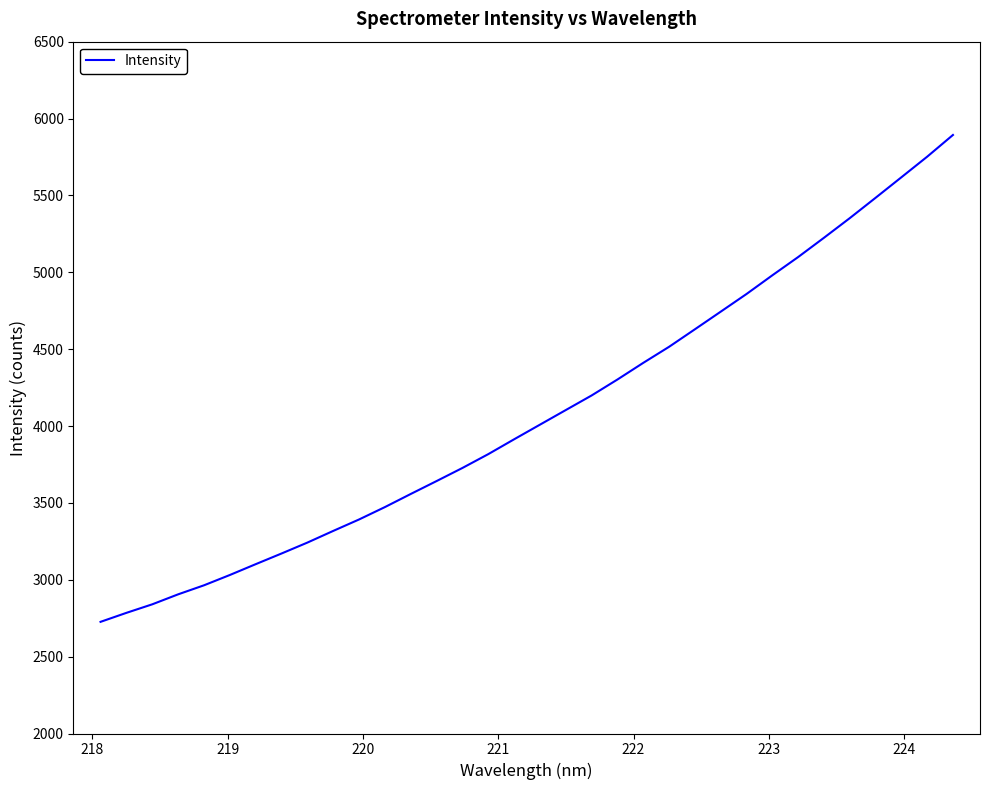

What is the maximum value shown in the chart?

5893.2